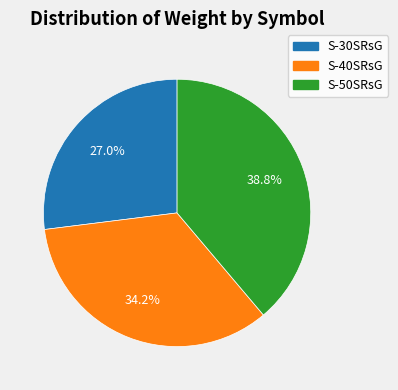

To the nearest percent, what portion does S-50SRsG represent?

39%